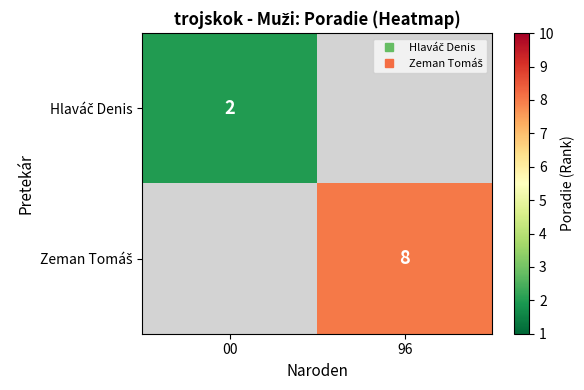

How many categories are shown in the chart?

2